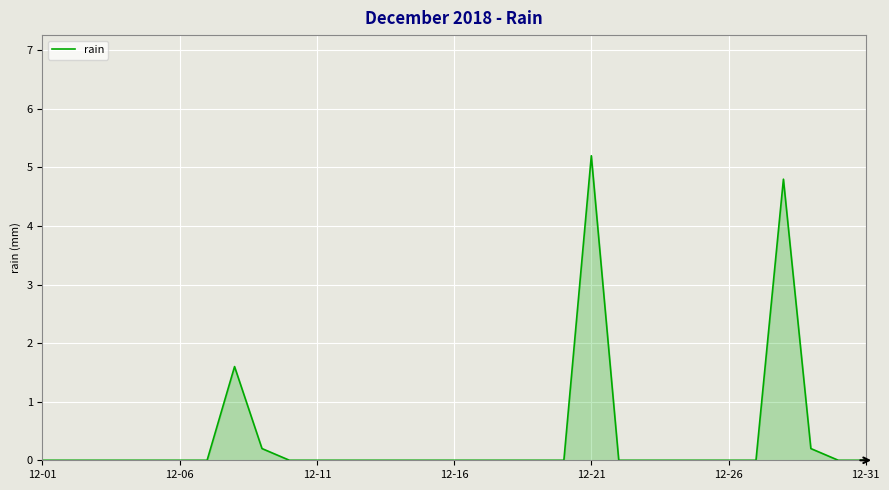

What is the difference between the maximum and minimum values?

5.2